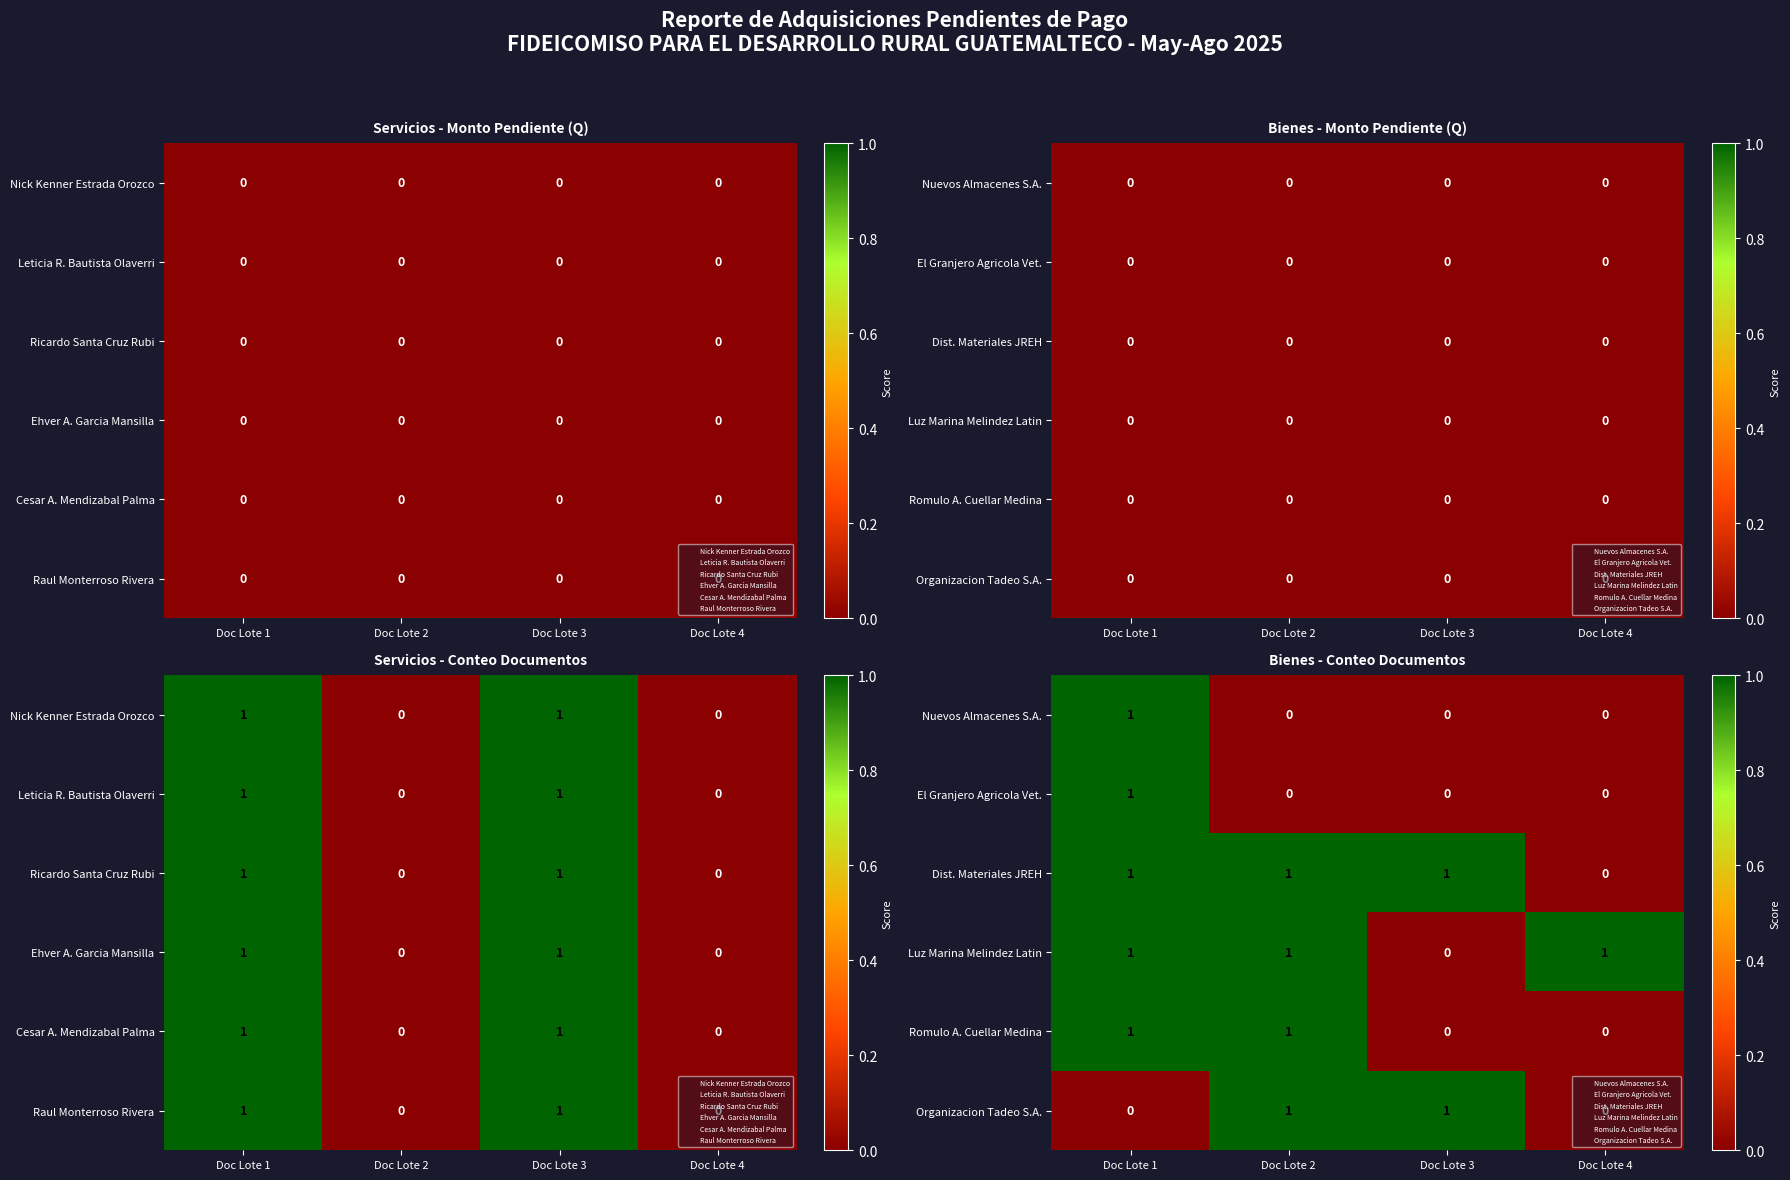

Which category has the highest value across all series?

Doc Lote 1